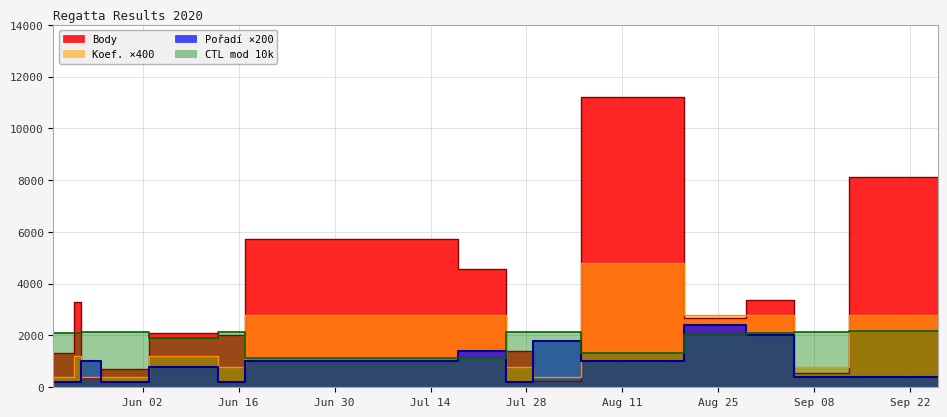

At which category is the sum across all series the highest?

2020-08-20